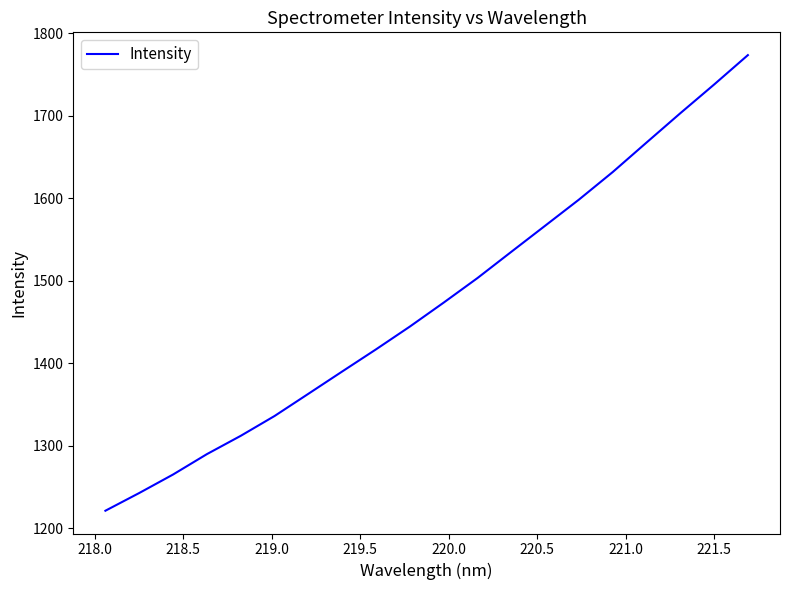

What is the smallest value displayed?

1221.1